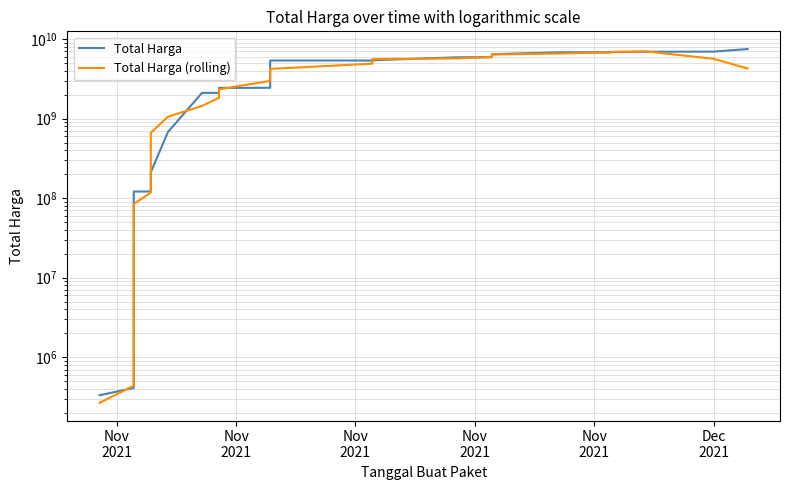

Which series has the largest total across all categories?

Total Harga